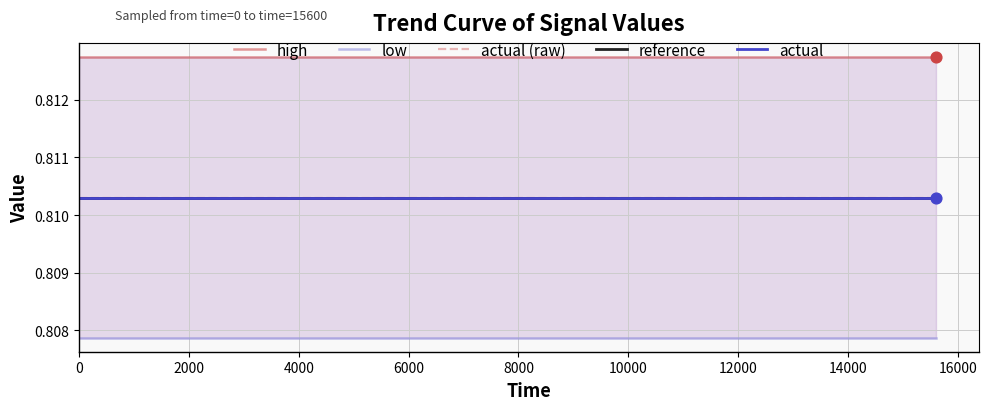

What are all the series names shown in the legend?

high, low, actual (raw), reference, actual